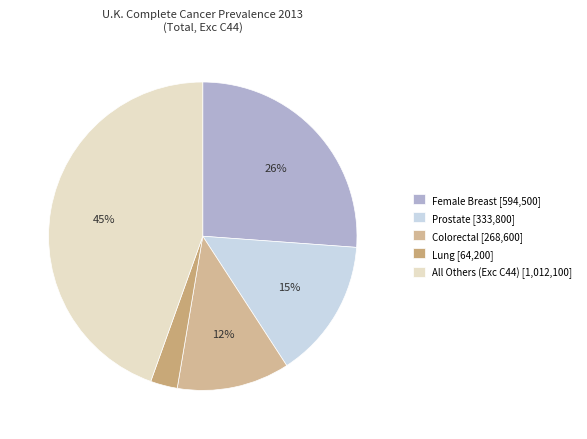

To the nearest percent, what is the average slice percentage?

20%